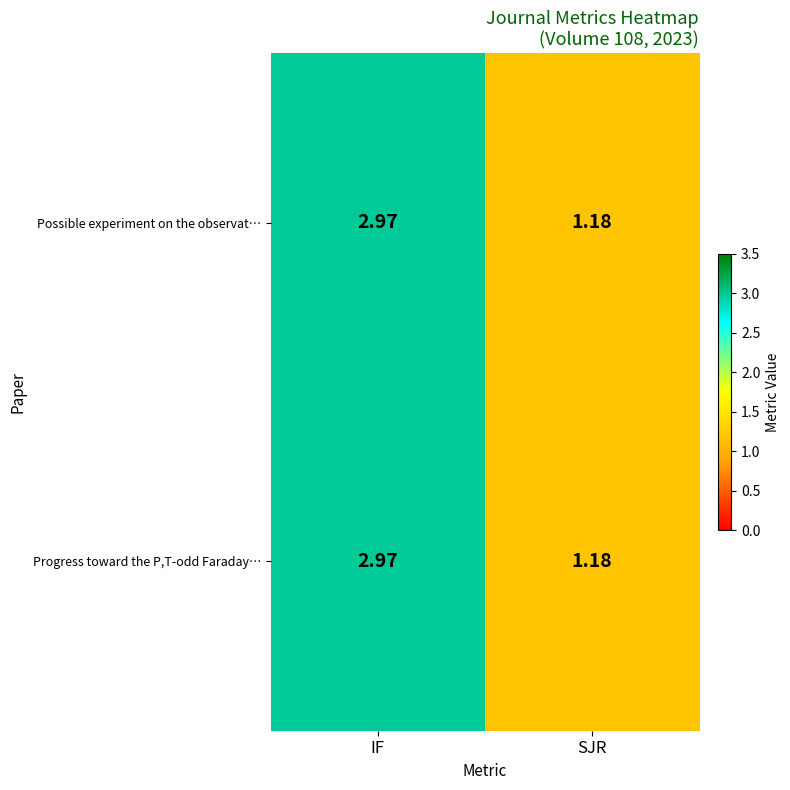

At which category is the sum across all series the highest?

IF